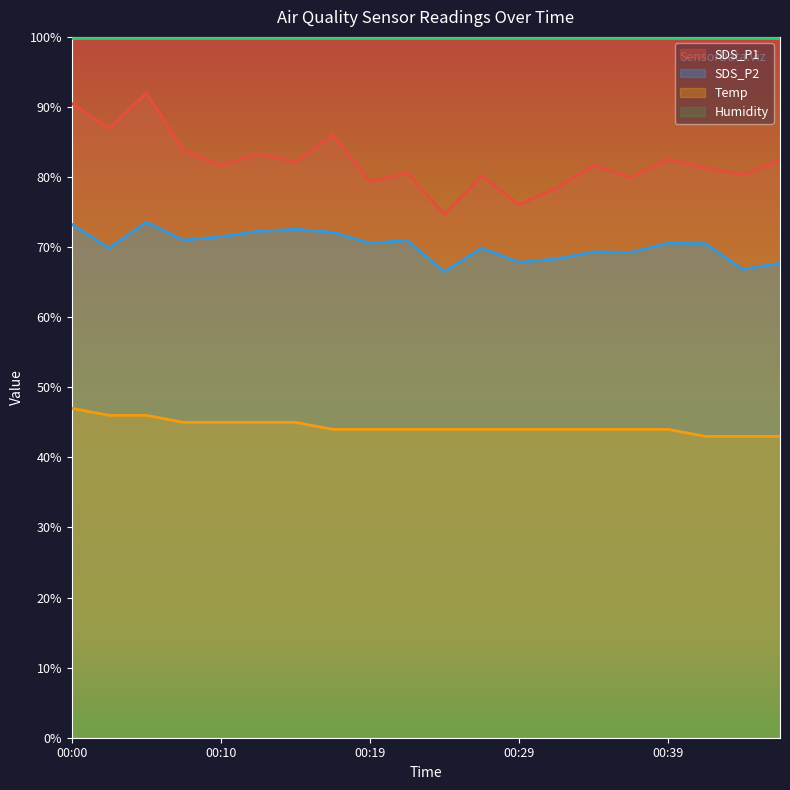

What is the difference between the SDS_P1 values at 00:47 and 00:32?

3.9